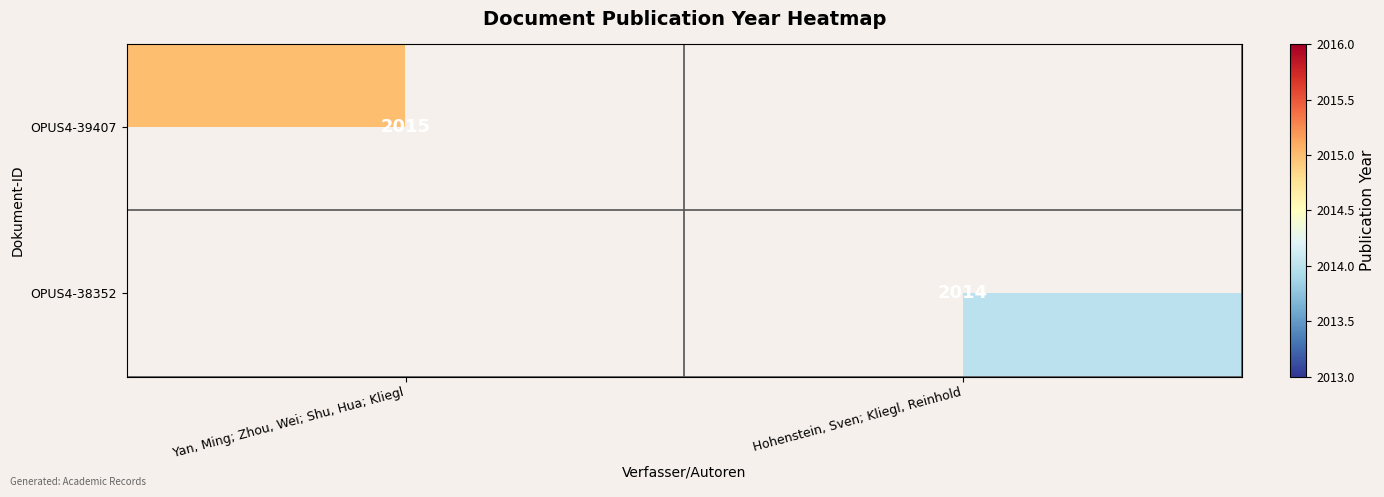

True or false: OPUS4-39407 has a value of 2015 at Yan, Ming; Zhou, Wei; Shu, Hua; Kliegl.

True